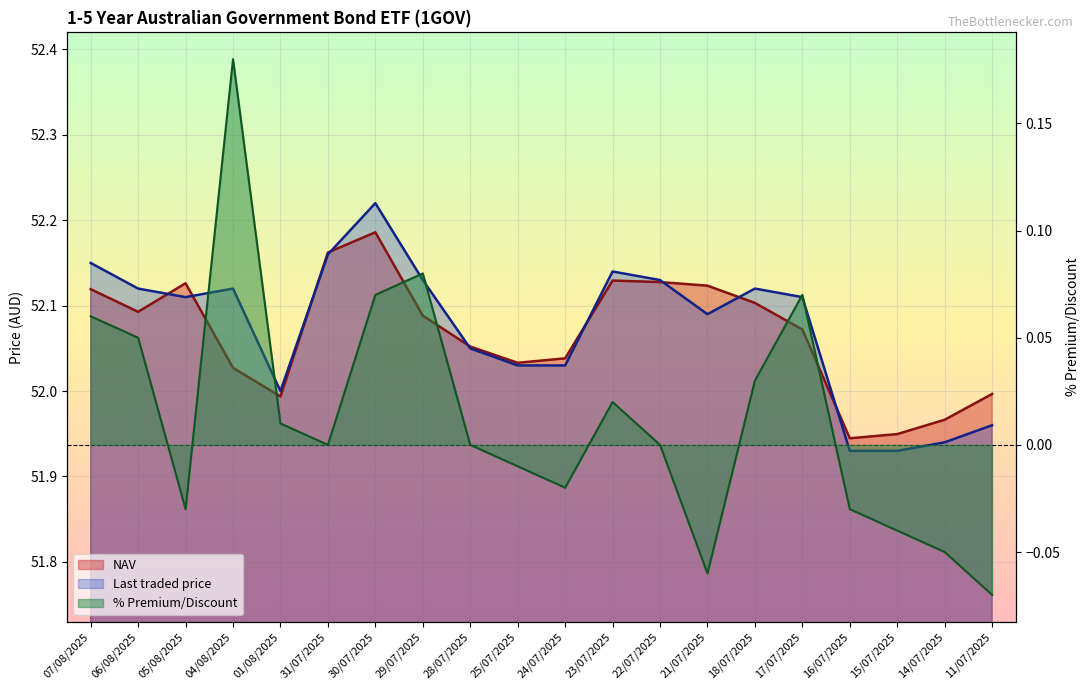

In % Premium/Discount, how many points are higher than both neighbors (excluding endpoints)?

4